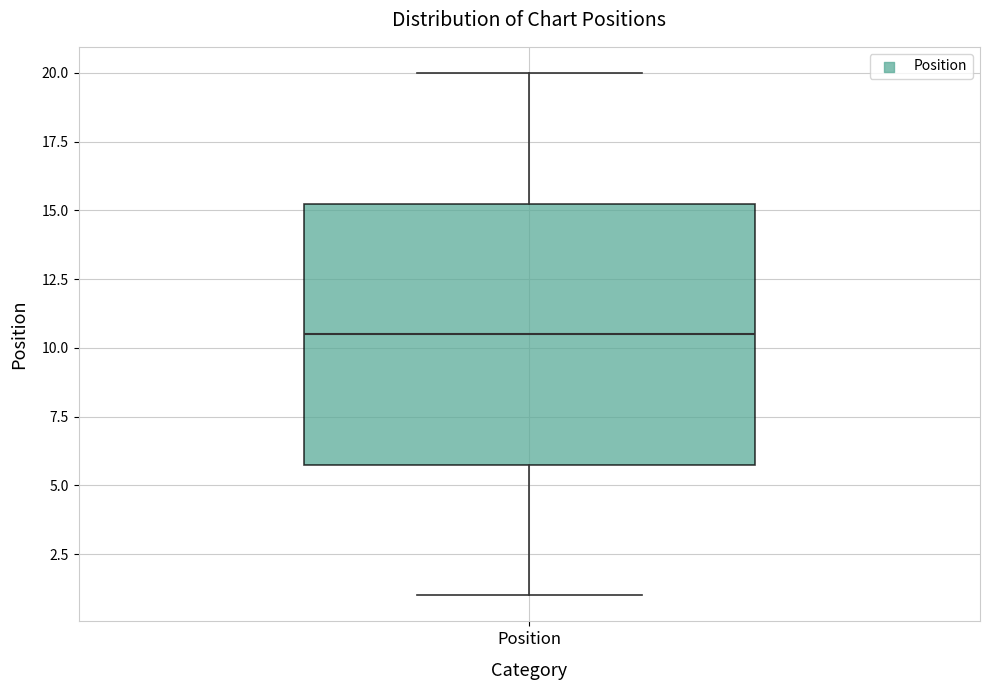

Read this box plot against the y-axis: the position of the median line, the range covered by the box, and the ends of both whiskers. The values are not printed on the chart, so give them approximately, as read against the axis.

median 10.5, box 6.0 to 15.5, whiskers 1.0 to 20.0